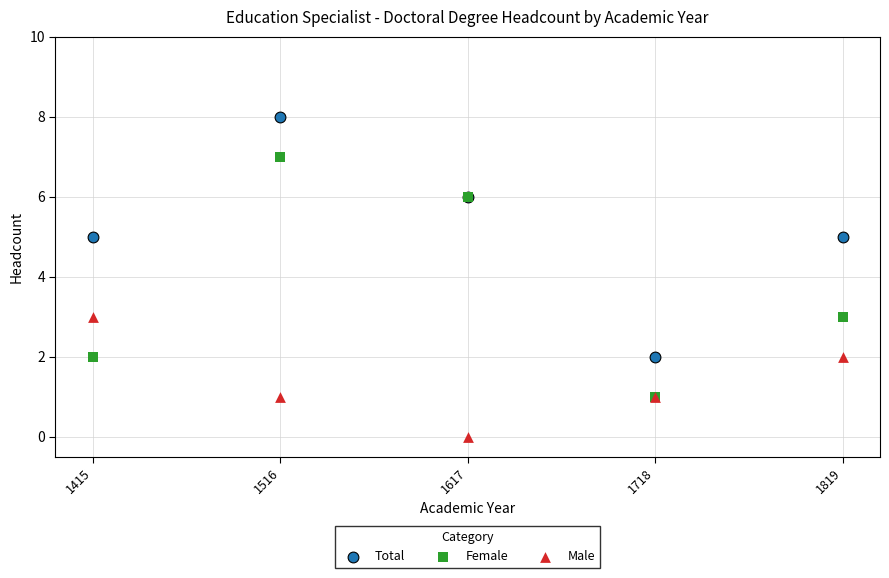

Which series contains the highest Y value?

Total